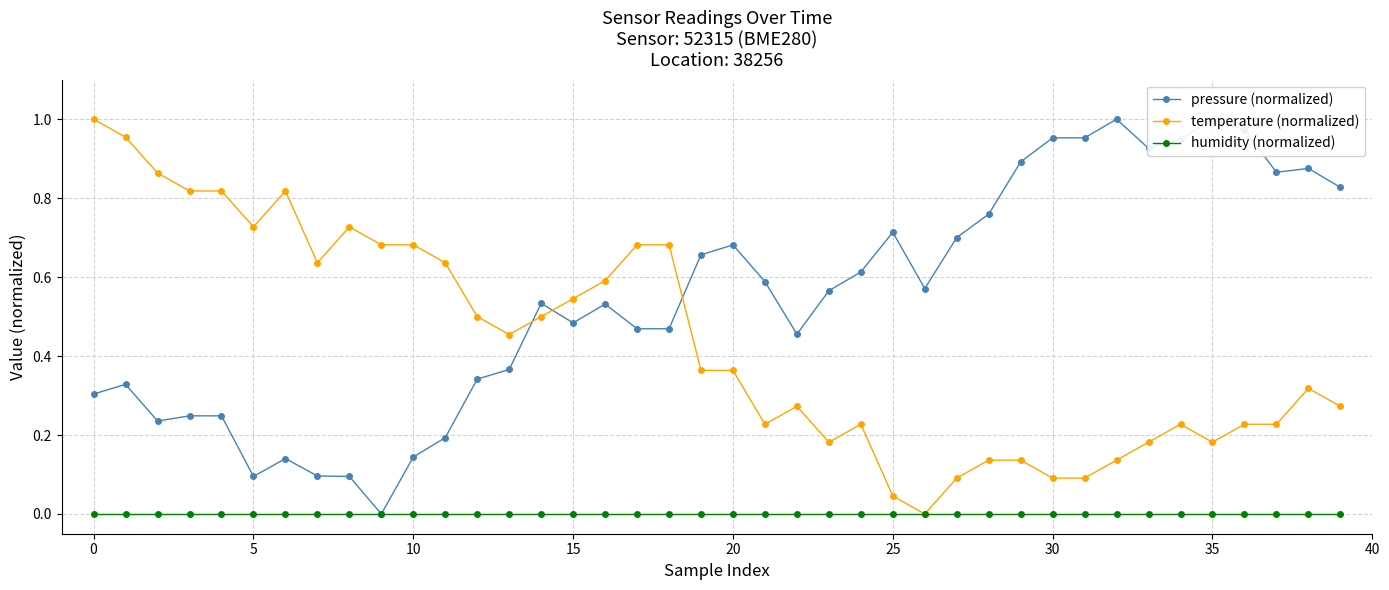

How many times do temperature (normalized) and pressure (normalized) cross each other?

3